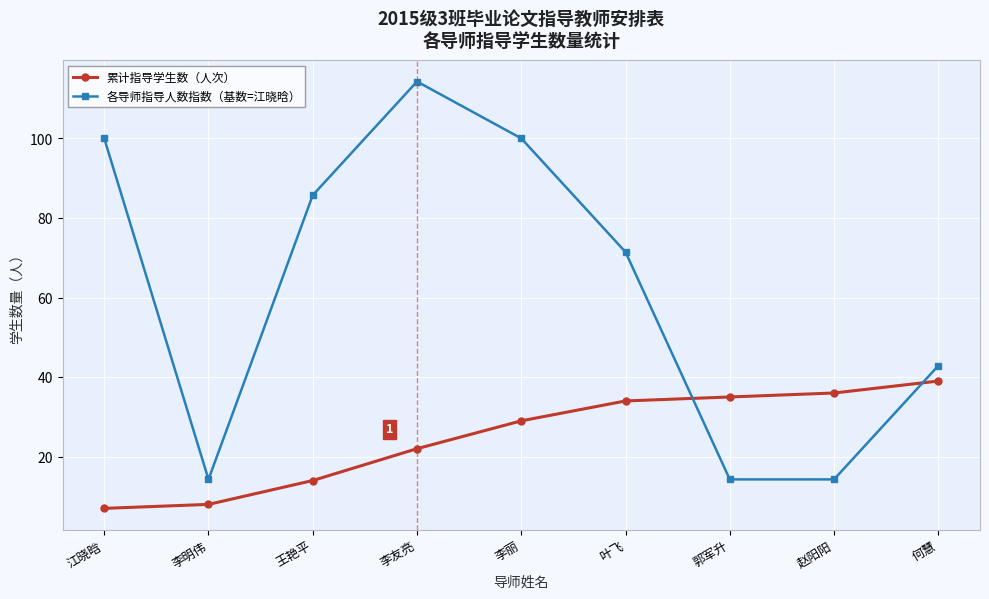

True or false: 累计指导学生数（人次） has more than 1 points higher than both neighbors.

False